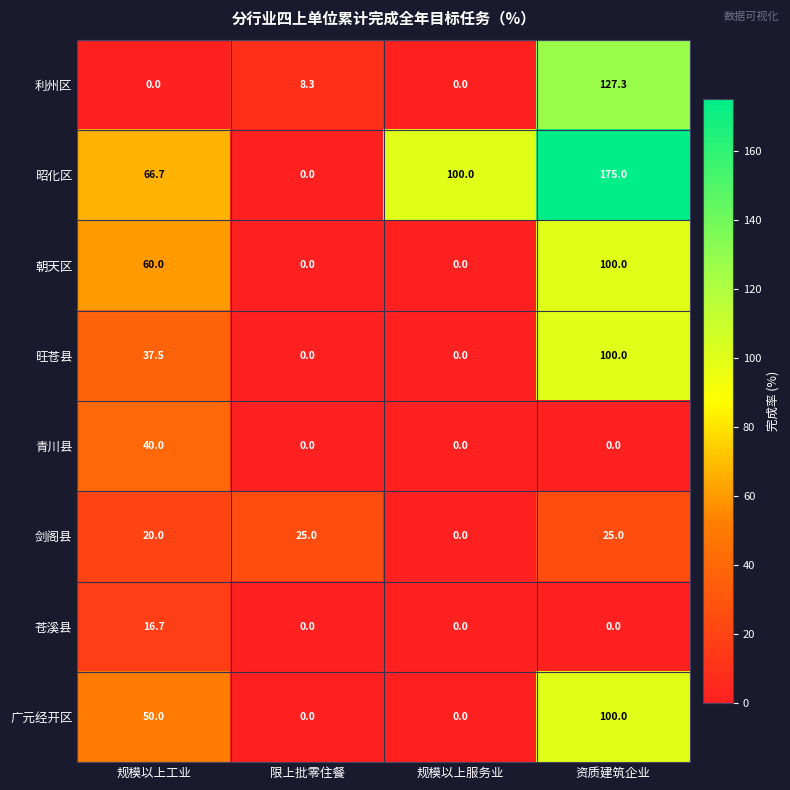

At which category is the sum across all series the highest?

资质建筑企业